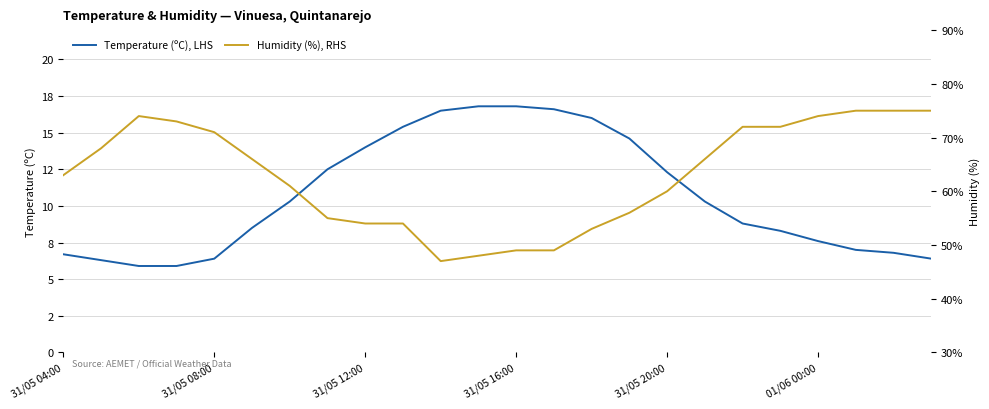

The value of Temperature (ºC), LHS at 18 is 8.8. True or false?

True